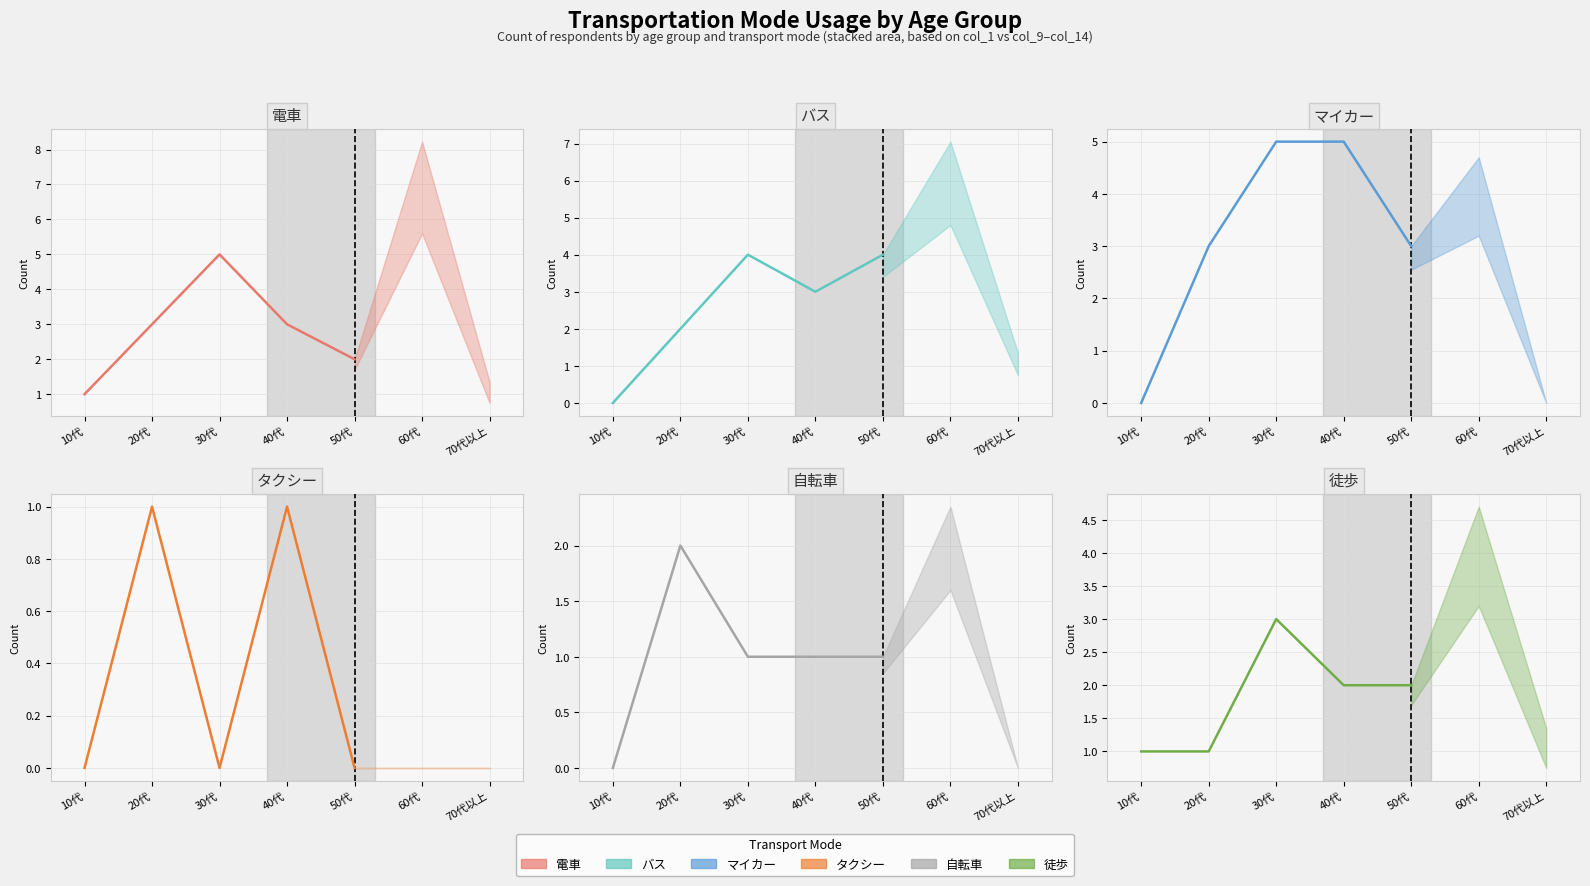

The value of 自転車 at 20代 is 3. True or false?

False